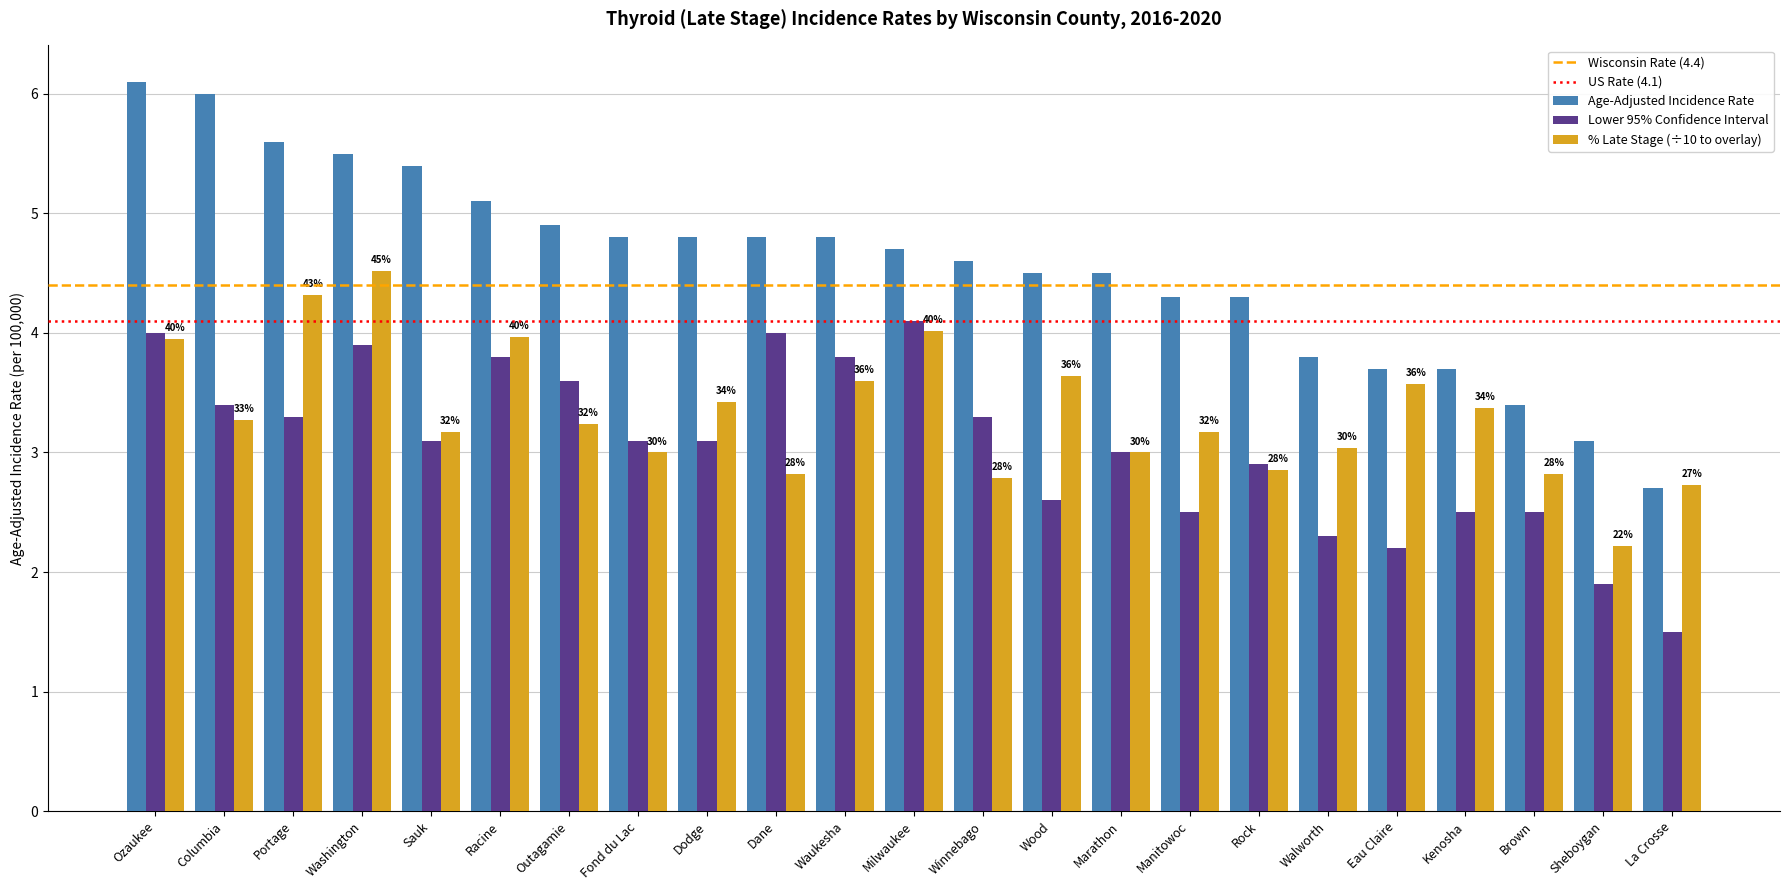

List the series in order of their overall mean, highest first.

Age-Adjusted Incidence Rate, % Late Stage (÷10 to overlay), Lower 95% Confidence Interval